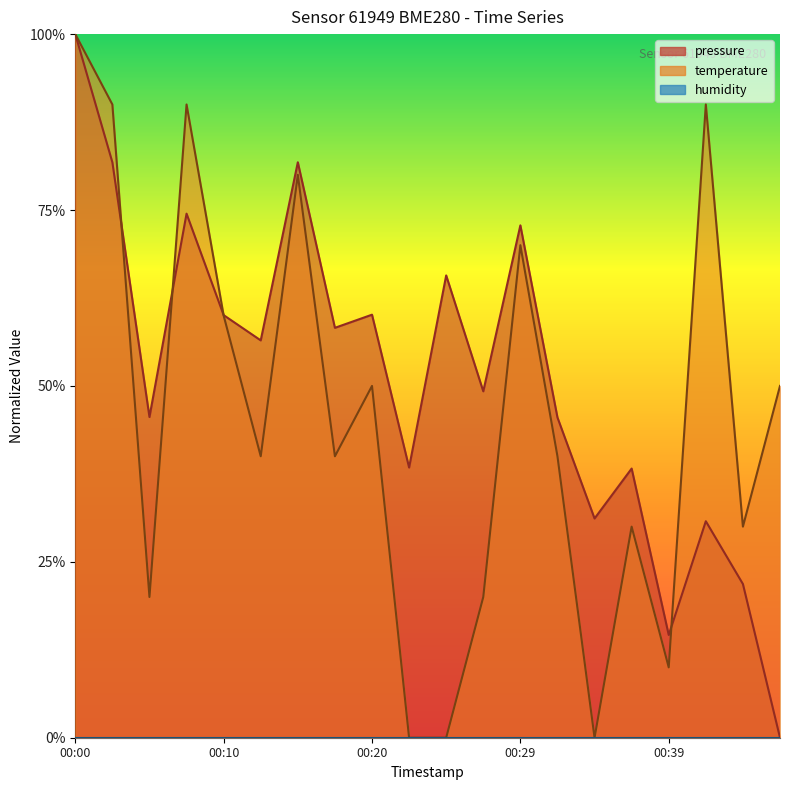

At which category does pressure reach its first local peak?

00:07